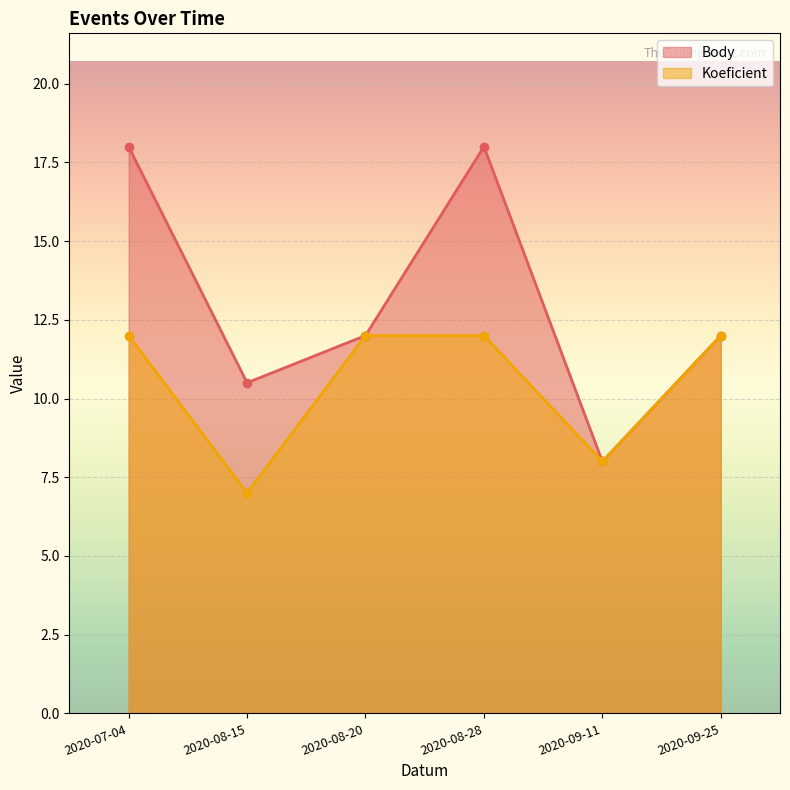

Which series has the largest range (max minus min)?

Body